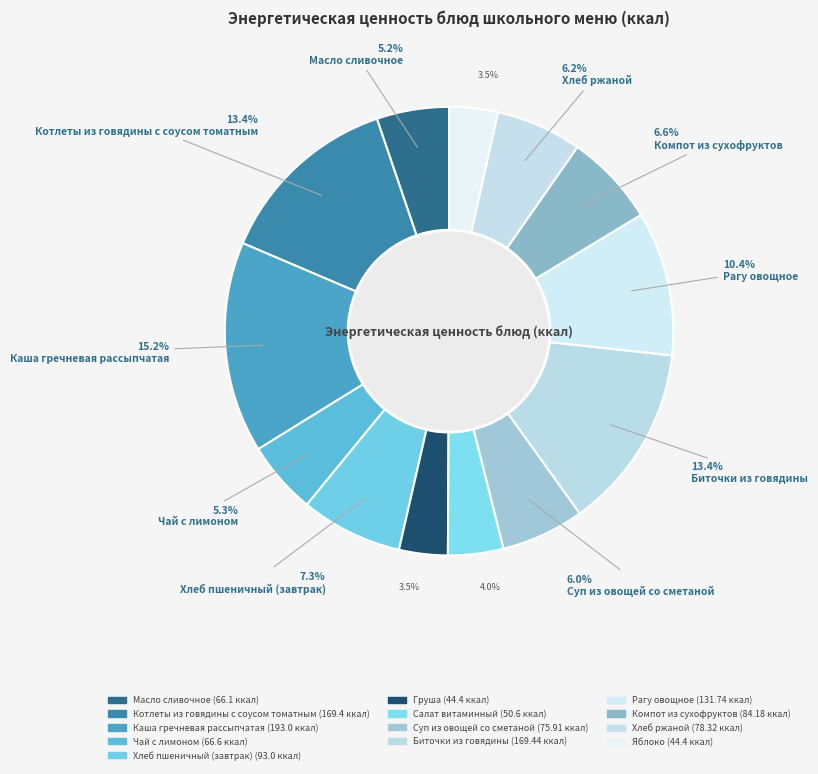

Is there a majority slice in this chart?

No